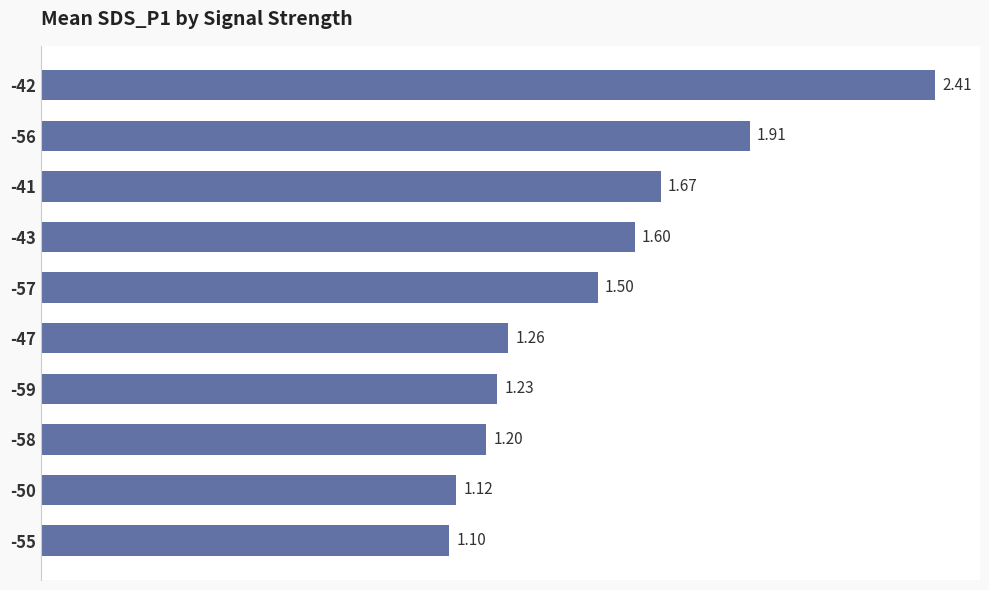

What is the greatest value displayed?

2.4